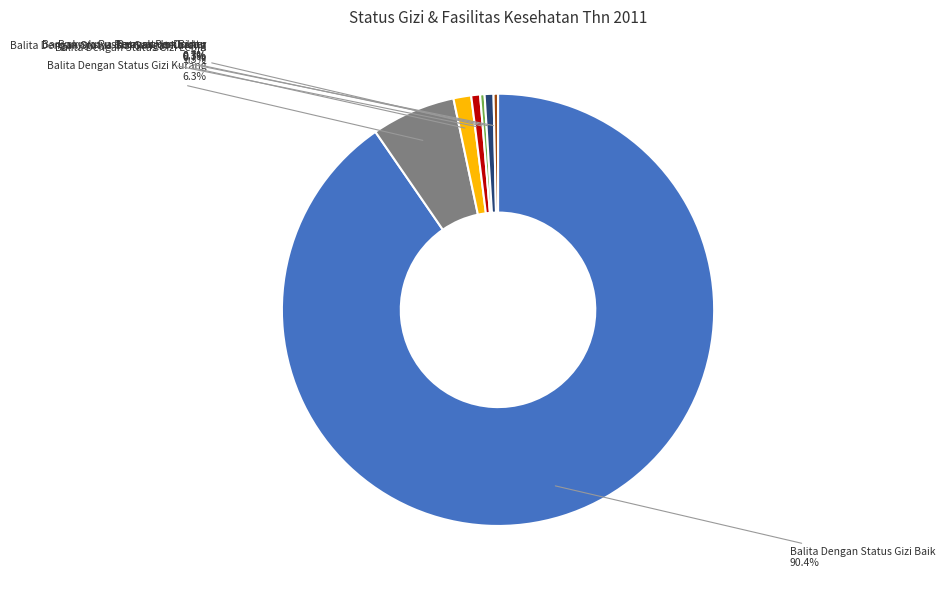

Is there a majority slice in this chart?

Yes